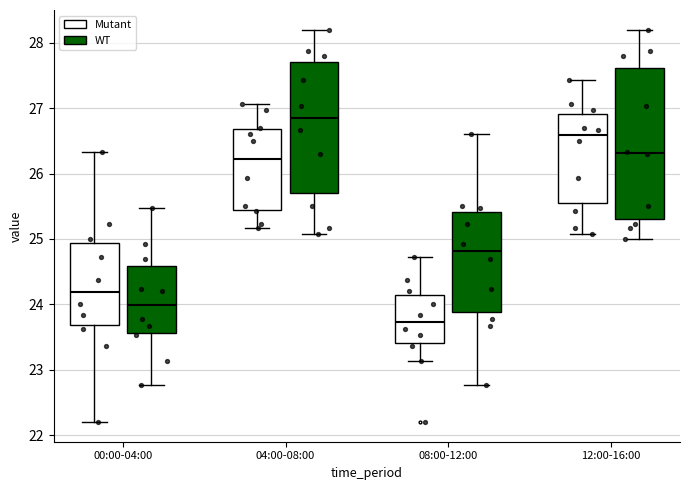

Which box has the highest median line?

04:00-08:00 (WT)